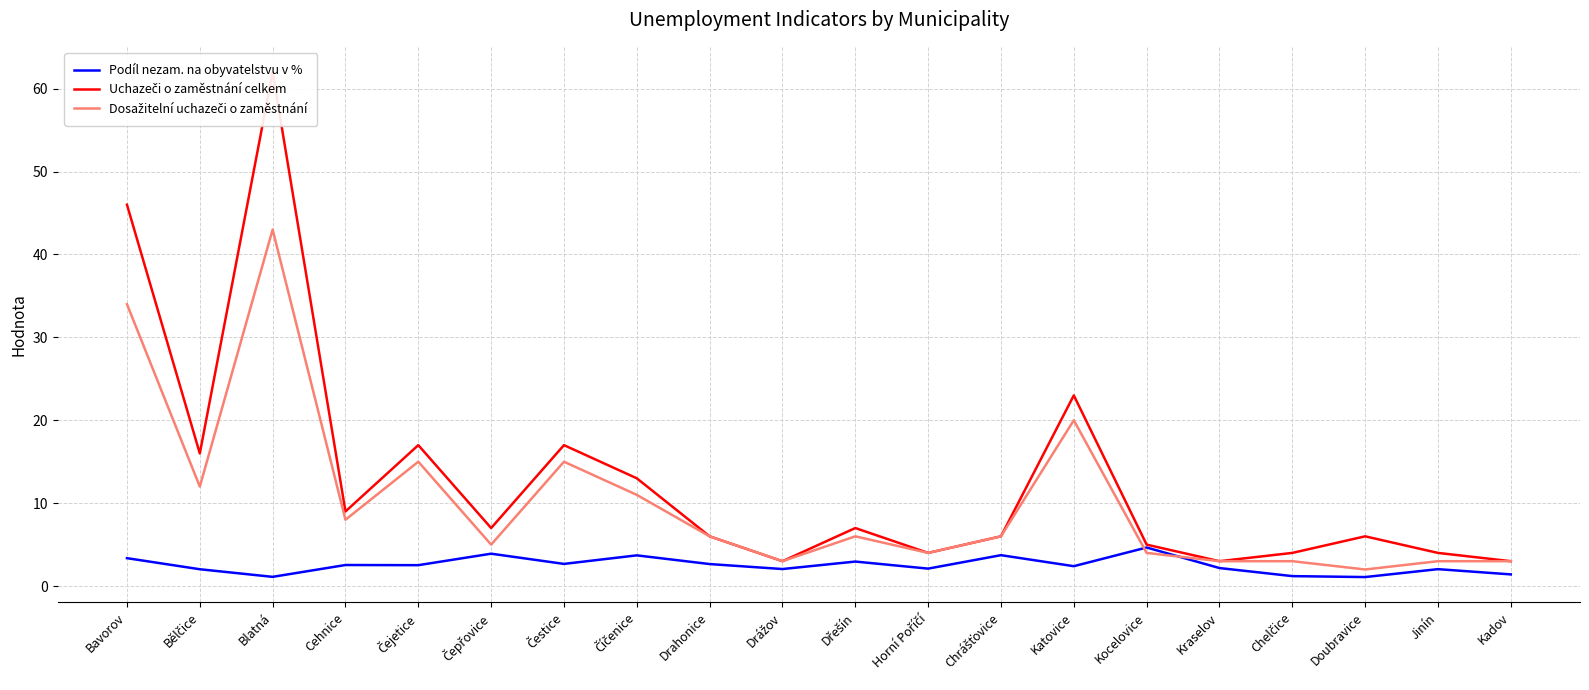

At which label does Dosažitelní uchazeči o zaměstnání first exceed 6?

Bavorov